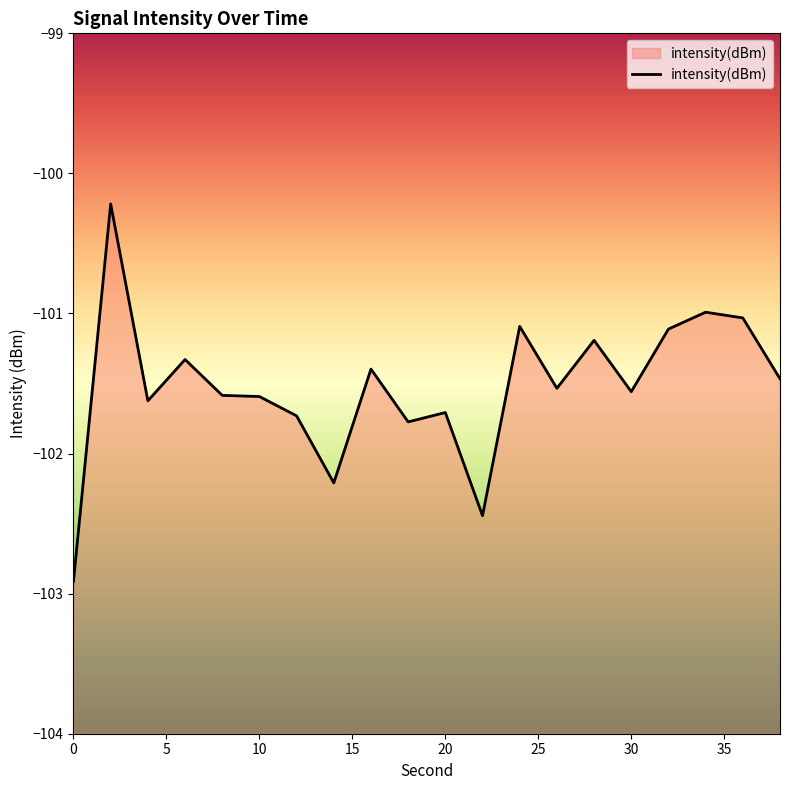

Where is the data nearest to the value -101?

34